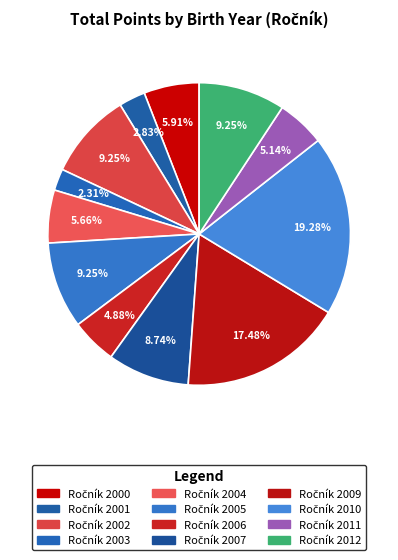

Count the number of slices in the pie.

12